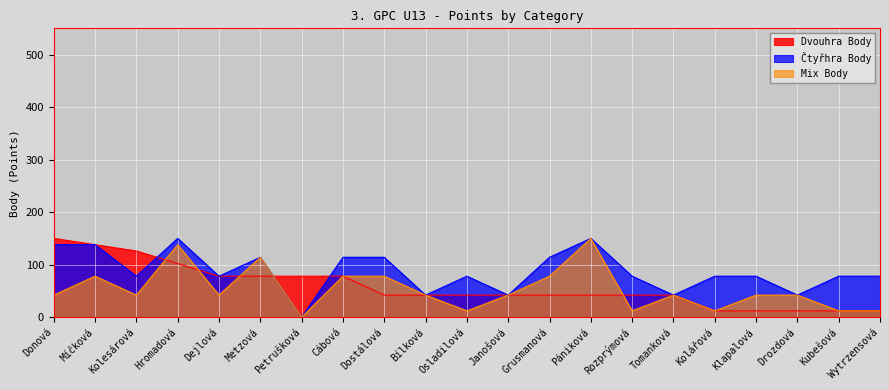

What are all the series names shown in the legend?

Dvouhra Body, Čtyřhra Body, Mix Body